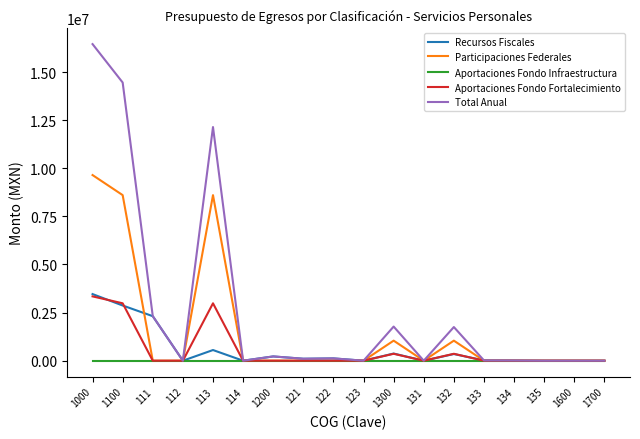

True or false: Aportaciones Fondo Fortalecimiento and Recursos Fiscales cross at least once.

True